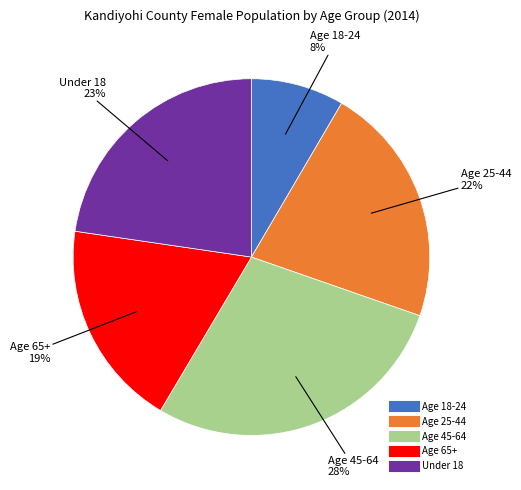

Rank the categories by value from highest to lowest.

Age 45-64, Under 18, Age 25-44, Age 65+, Age 18-24